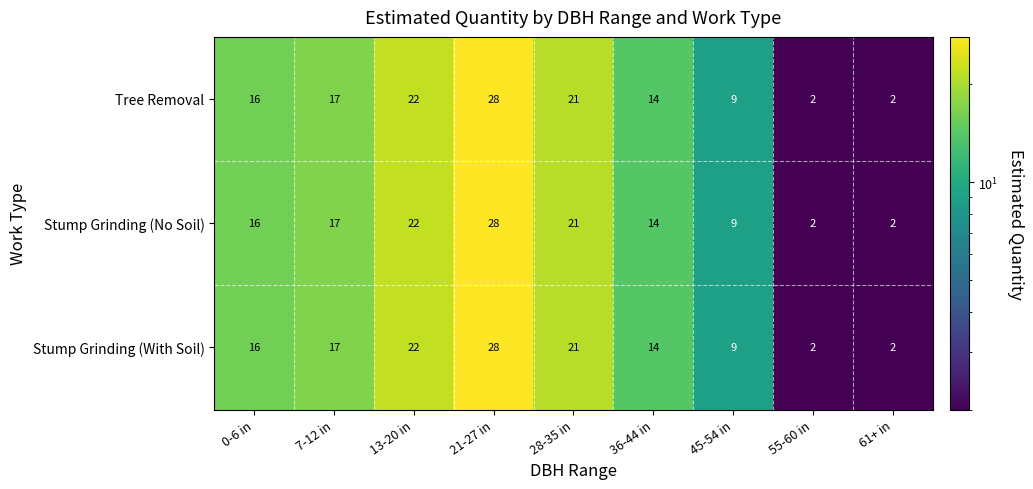

The Stump Grinding (No Soil) series shows 22 at 13-20 in. True or false?

True